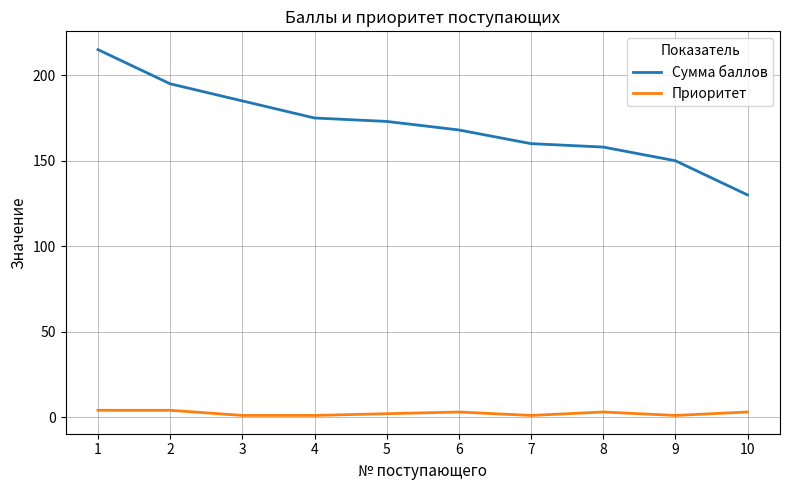

What is the lowest value of the Сумма баллов series?

130